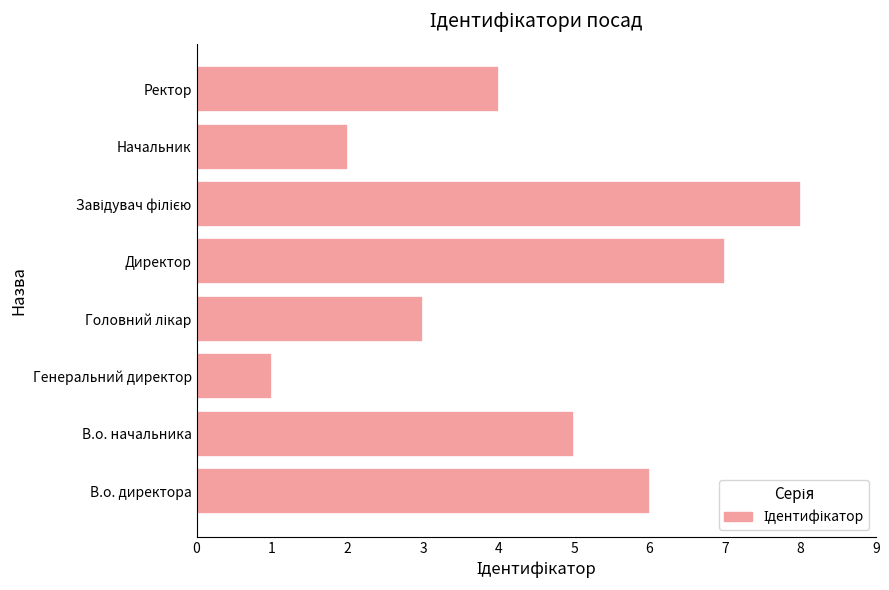

What is the minimum value shown in the chart?

1